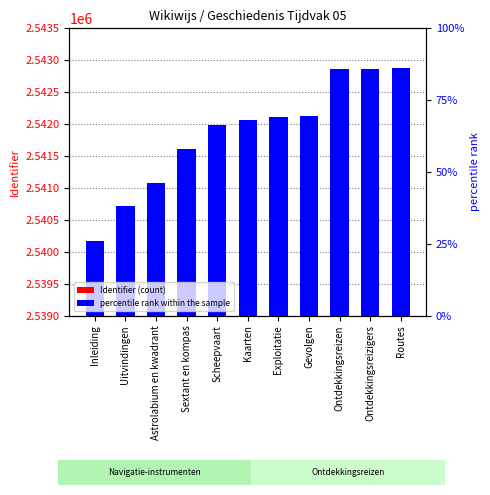

What position from the left is Routes?

11